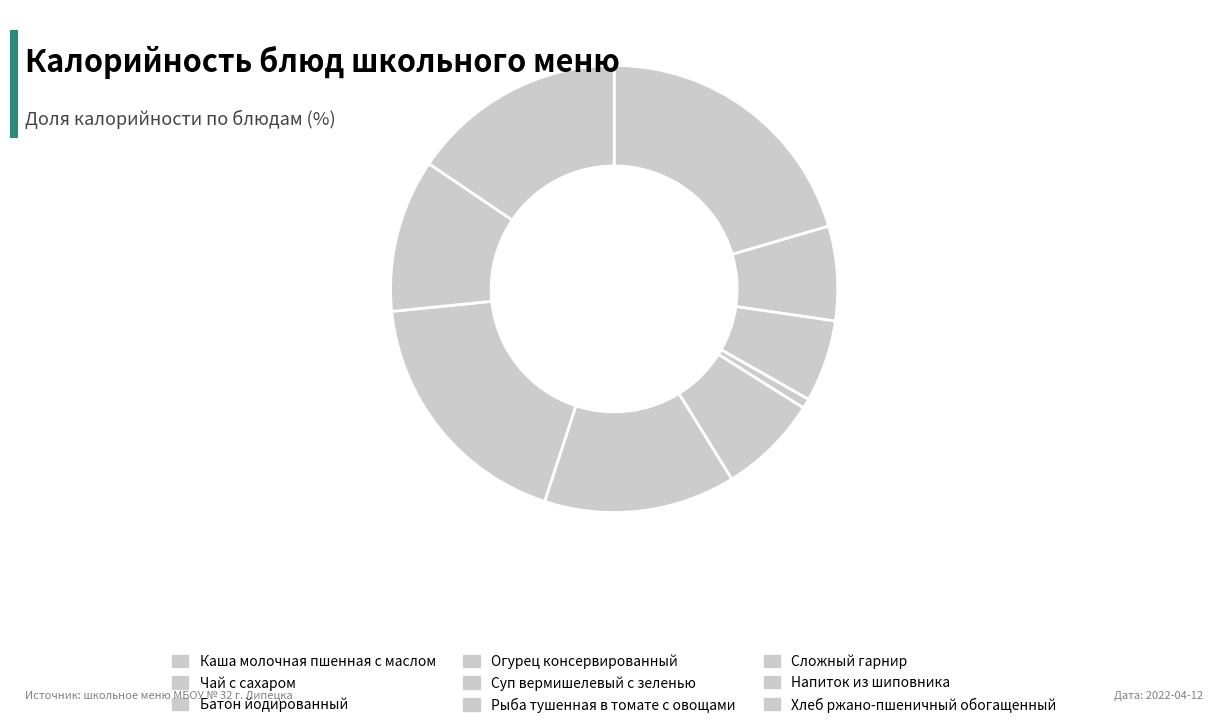

Does Каша молочная пшенная с маслом account for over 50% of the chart?

No